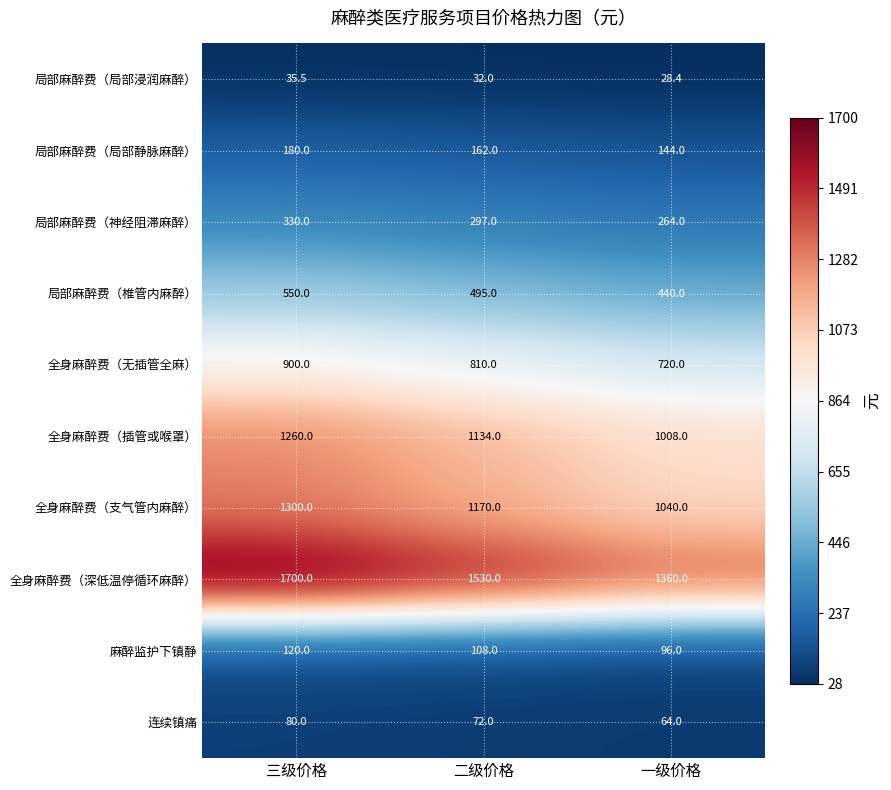

Which category has the lowest value across all series?

一级价格